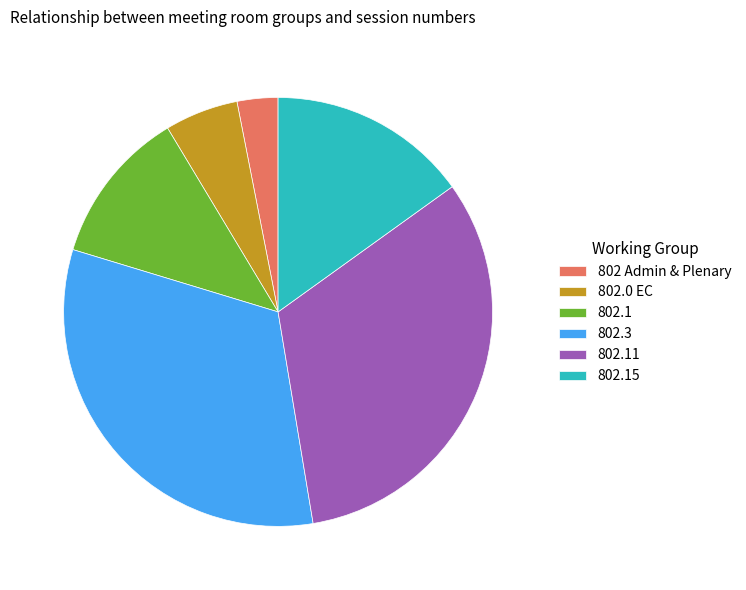

Is there any slice that represents more than half of the pie?

No